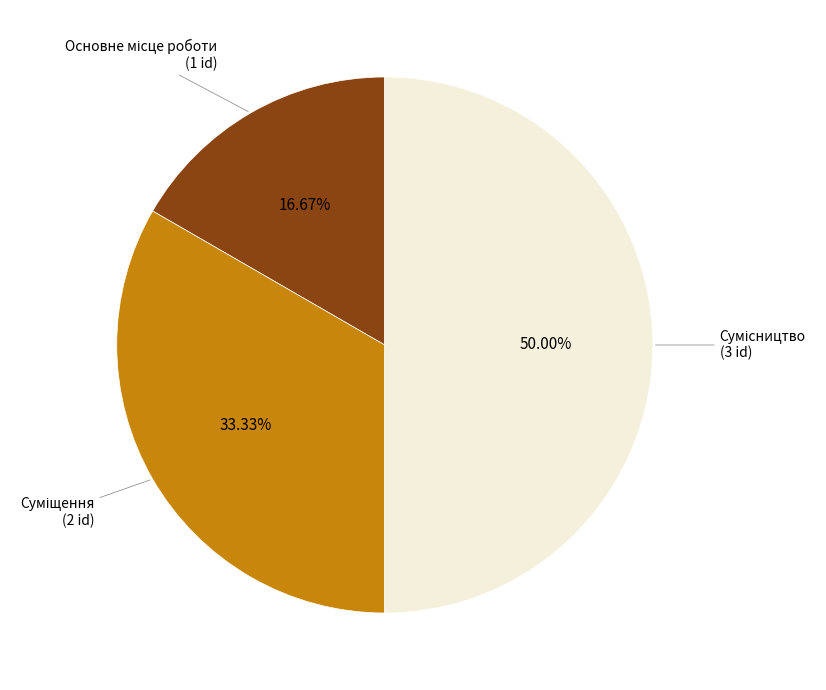

Which slice is the smallest?

Основне місце роботи